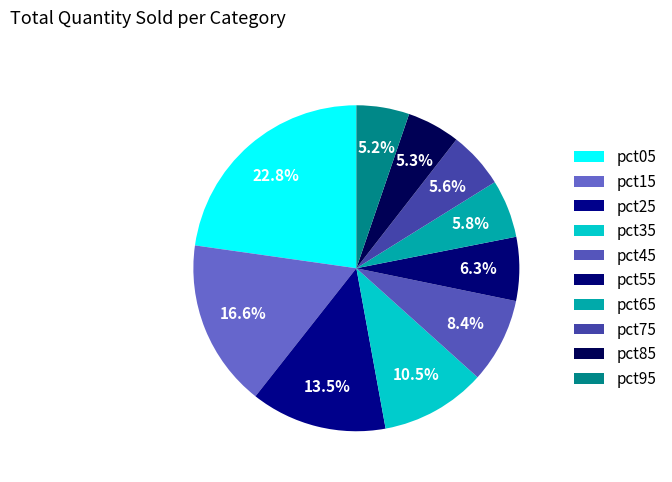

To the nearest percent, what is the difference between the pct05 and pct55 slice percentages?

16%